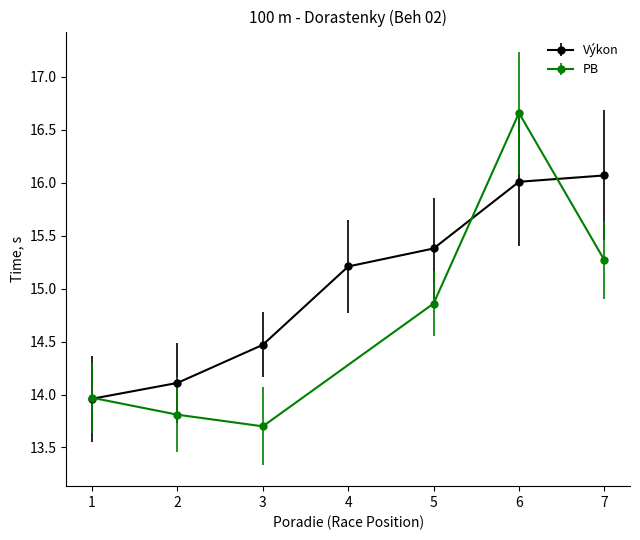

What is the difference between the second highest and minimum values?

2.1